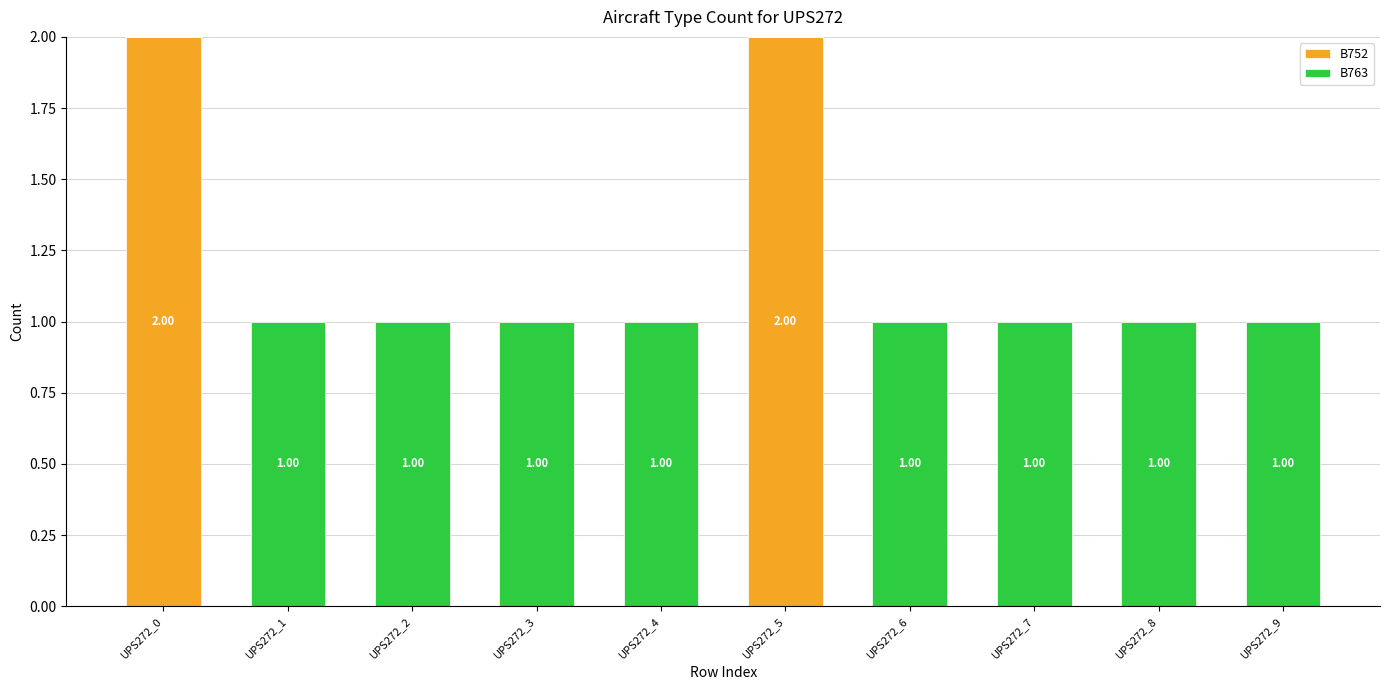

Is it true that B752 equals -1 at UPS272_2?

False